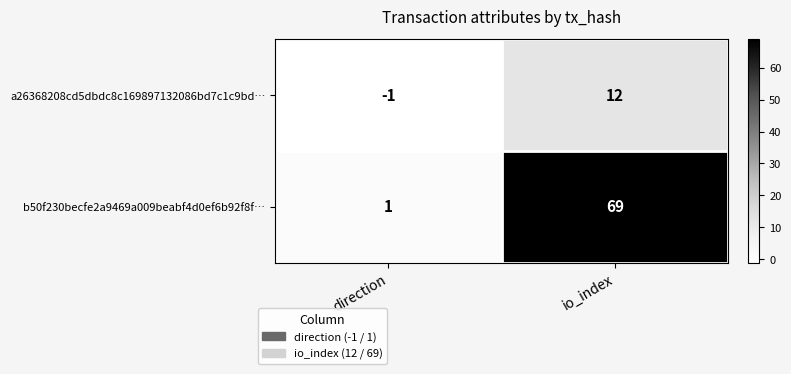

The a26368208cd5dbdc8c169897132086bd7c1c9bd… series shows 4 at io_index. True or false?

False